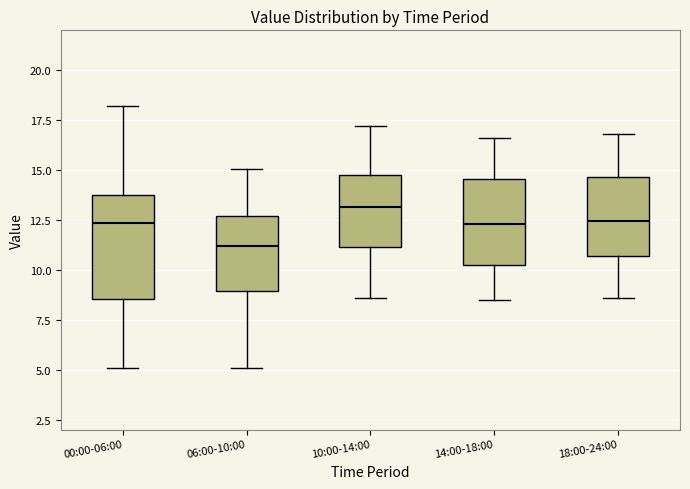

Reading left to right, transcribe this box plot: for each box, give where its median line is, the range the box spans, and where its two whiskers end, as read against the y-axis. The values are not printed on the chart, so give them approximately, as read against the axis.

00:00-06:00: median 12.5, box 8.5 to 14.0, whiskers 5.0 to 18.0
06:00-10:00: median 11.0, box 9.0 to 12.5, whiskers 5.0 to 15.0
10:00-14:00: median 13.0, box 11.0 to 15.0, whiskers 8.5 to 17.0
14:00-18:00: median 12.5, box 10.5 to 14.5, whiskers 8.5 to 16.5
18:00-24:00: median 12.5, box 10.5 to 14.5, whiskers 8.5 to 17.0